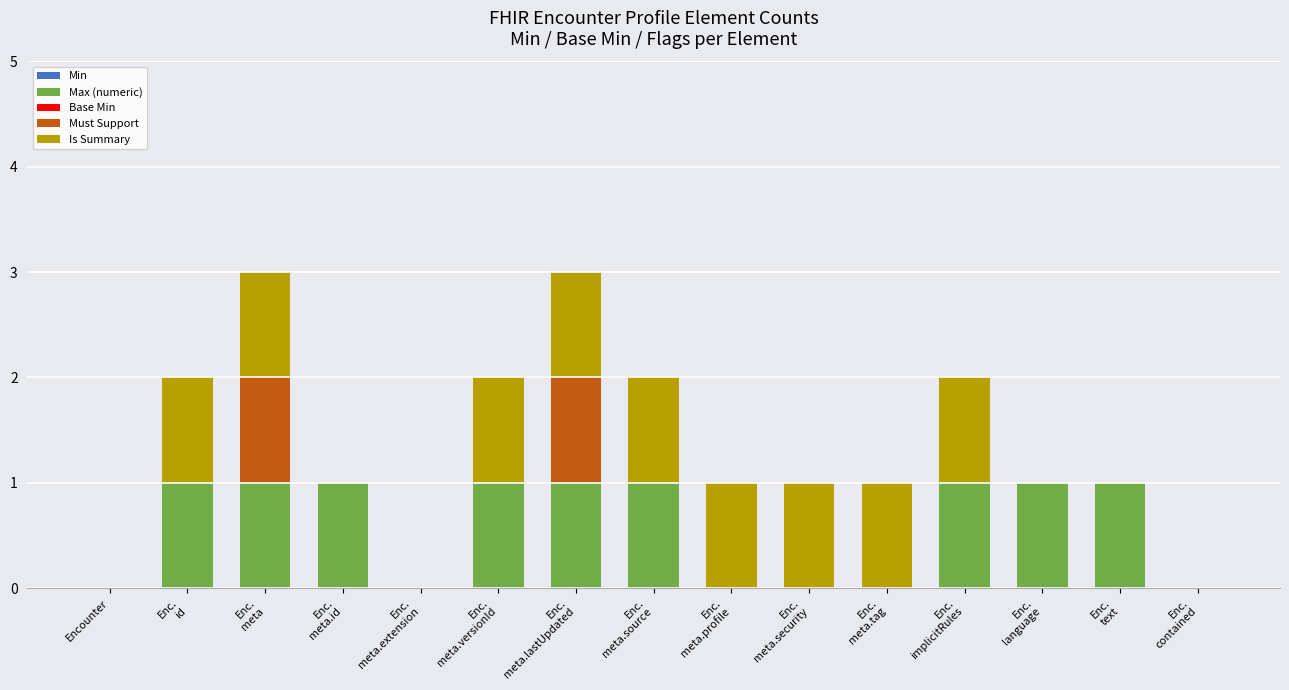

Is it true that Max (numeric) equals 0 at Encounter?

True